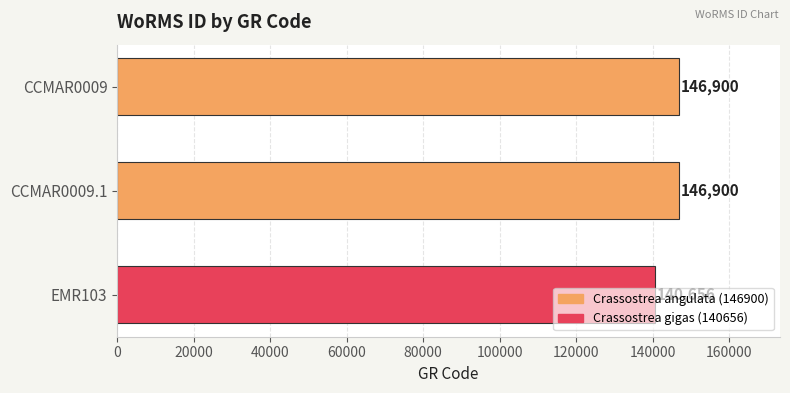

Are the bars horizontal?

Yes